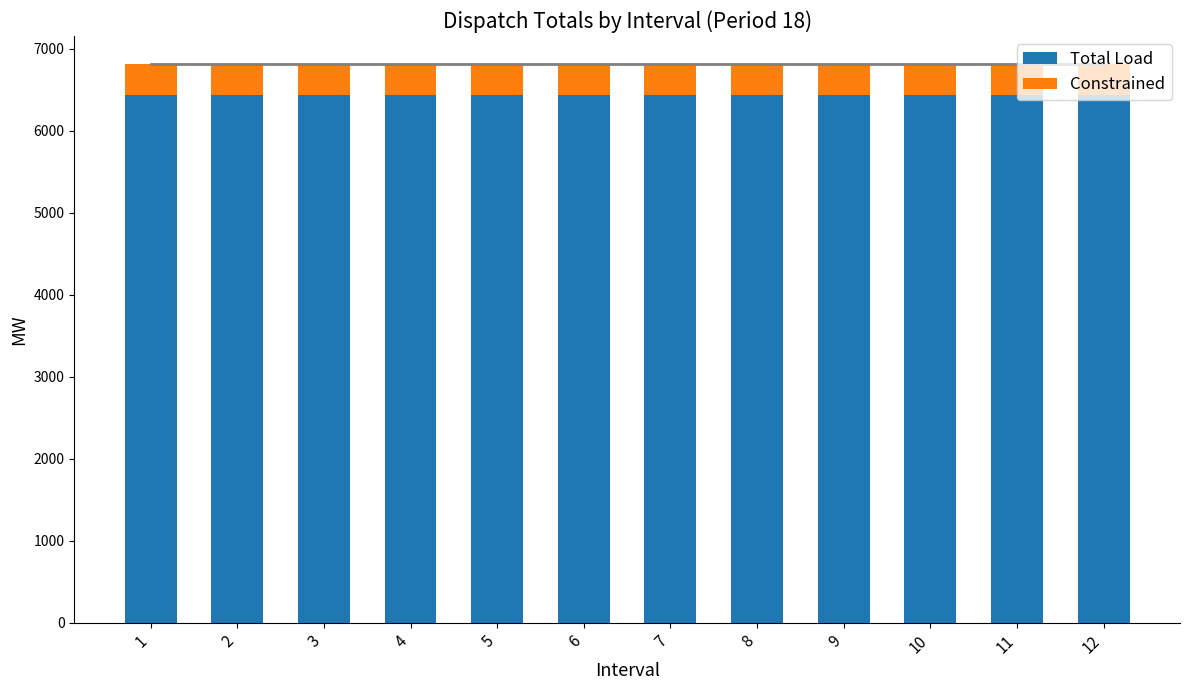

What is the lowest value of the Total Load series?

6436.1